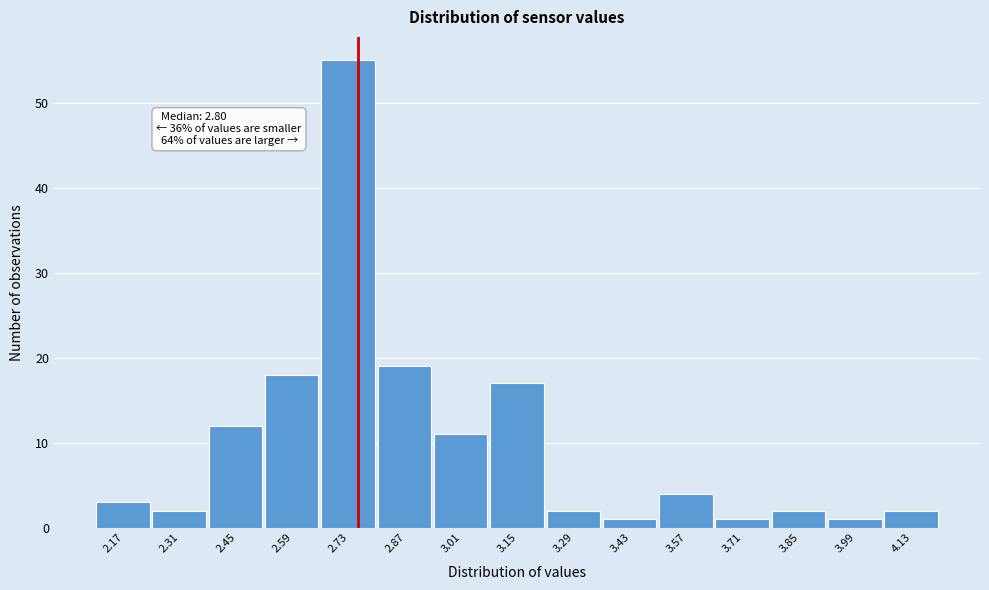

Which range on the x-axis has the tallest bar?

2.66 to 2.80